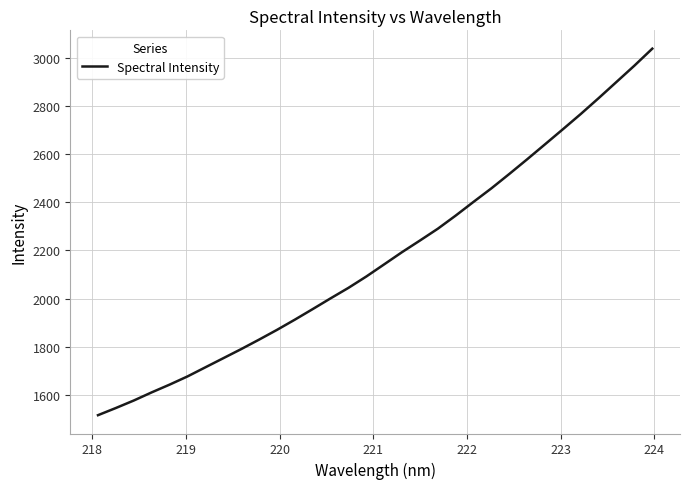

What is the smallest value displayed?

1516.3